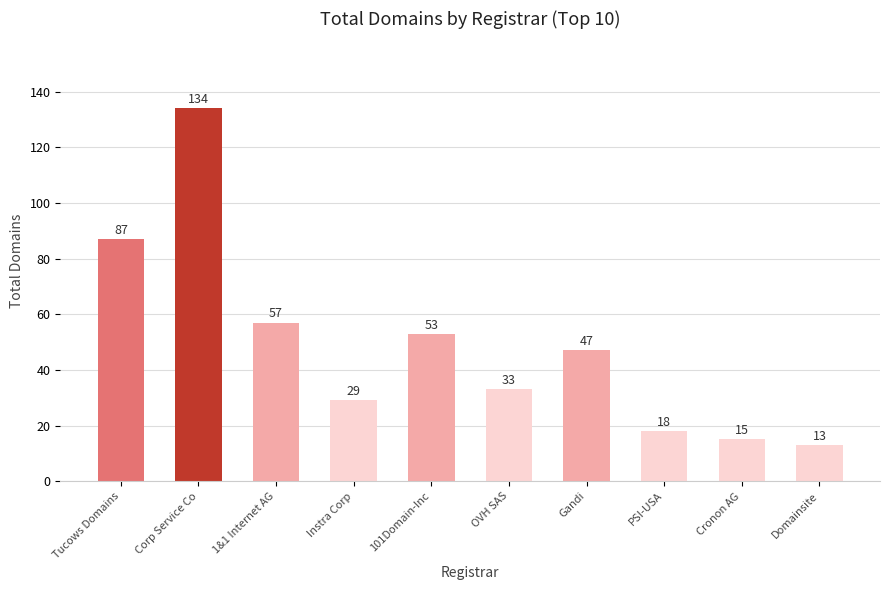

At which label is the value closest to 73?

Tucows Domains